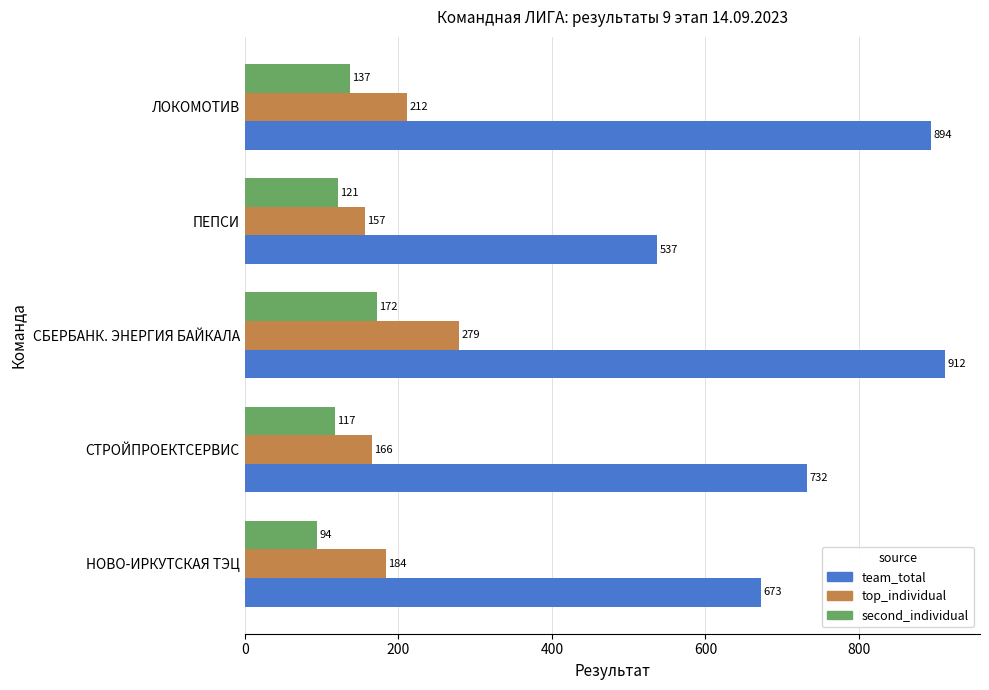

Rank the categories by second_individual value from highest to lowest.

СБЕРБАНК. ЭНЕРГИЯ БАЙКАЛА, ЛОКОМОТИВ, ПЕПСИ, СТРОЙПРОЕКТСЕРВИС, НОВО-ИРКУТСКАЯ ТЭЦ